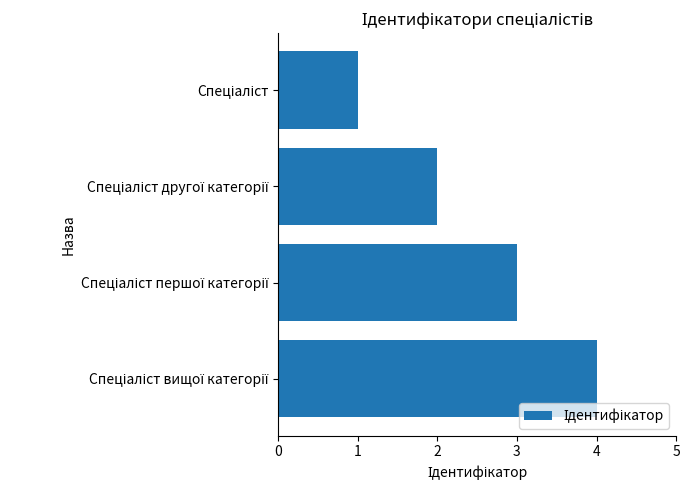

What is the greatest value displayed?

4